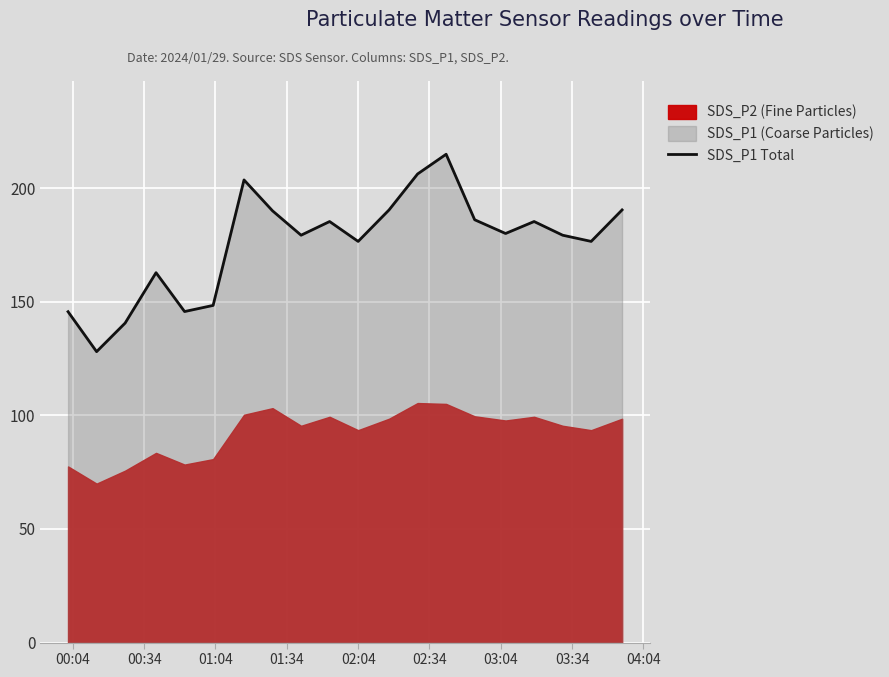

How many points are lower than both their immediate neighbors (excluding endpoints)?

6